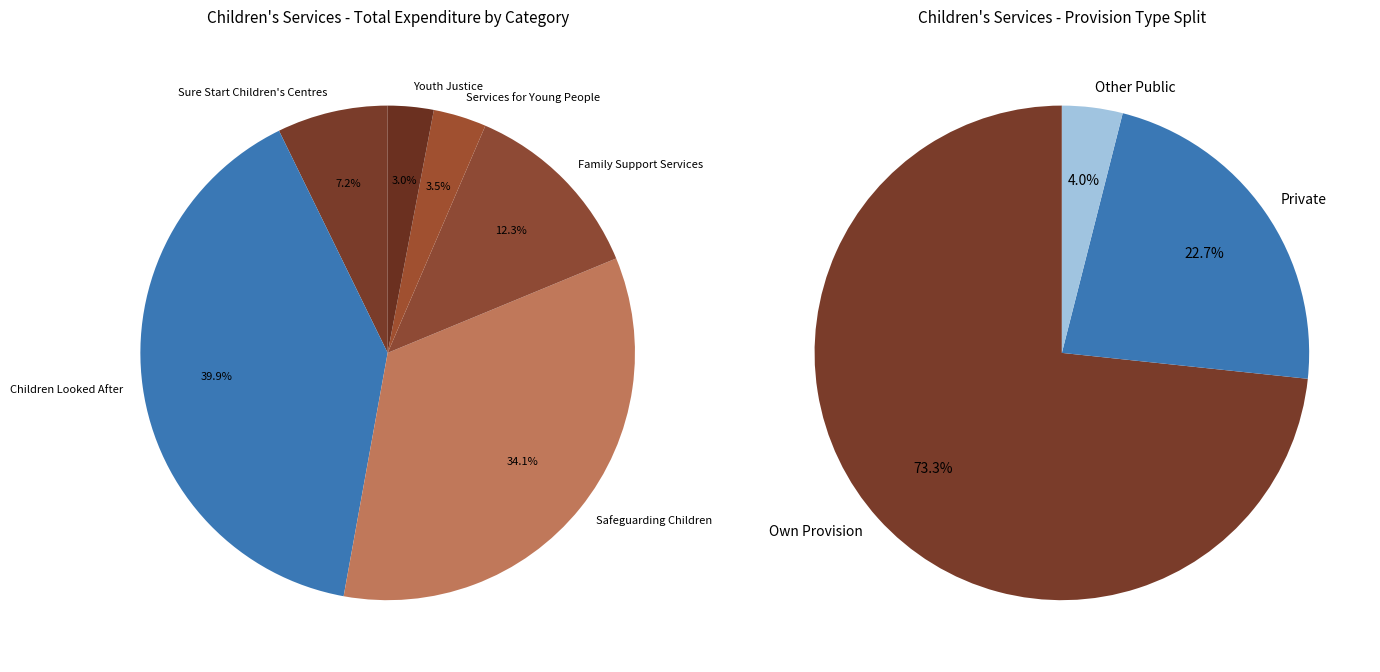

What is the spread (max minus min) of values at Children Looked After?

4626795